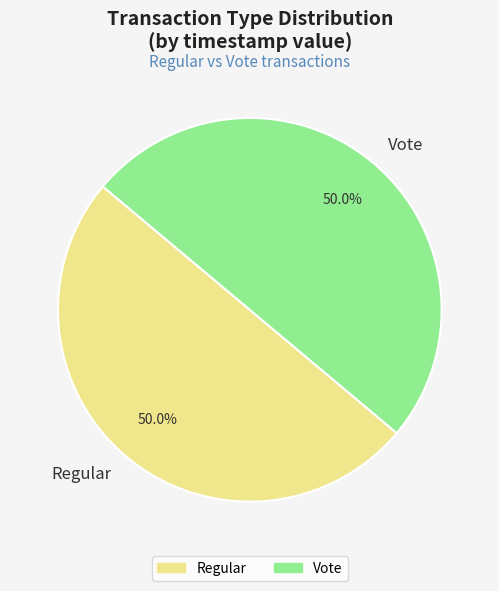

To the nearest percent, what portion does Vote represent?

50%